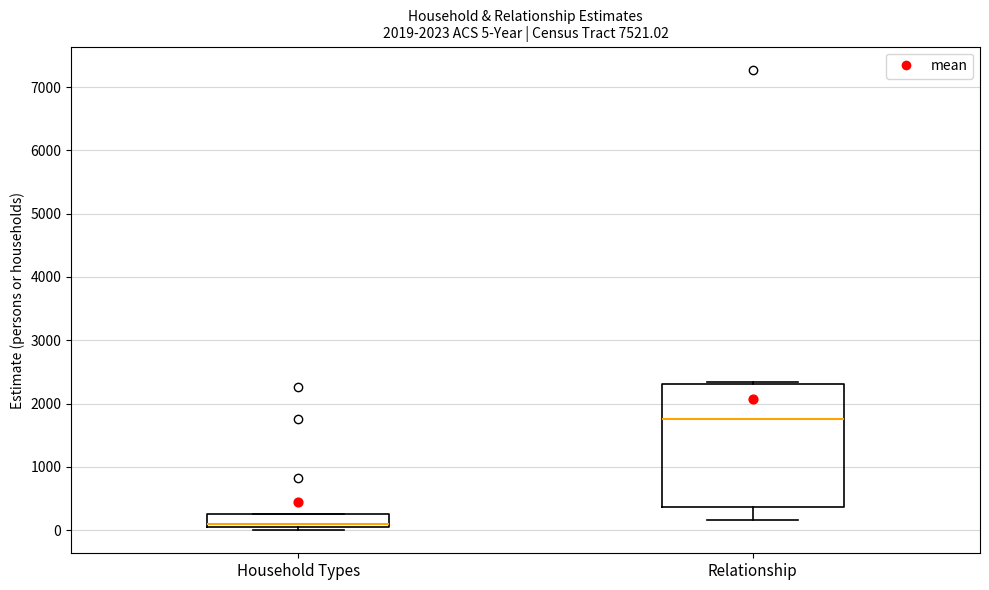

Which box's median line is the highest?

Relationship